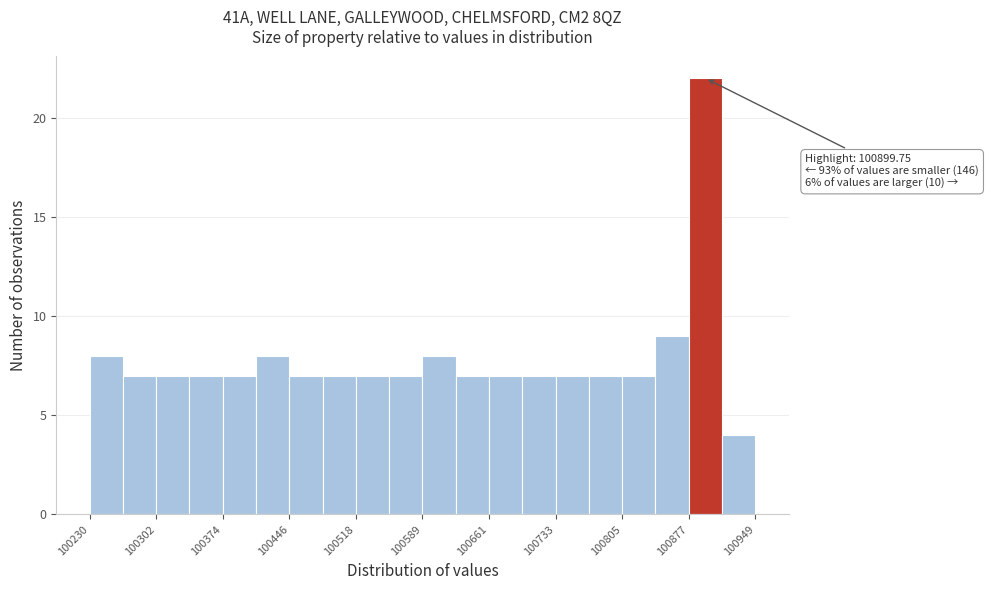

Read against the x-axis, roughly where is the centre of the tallest bar?

100890